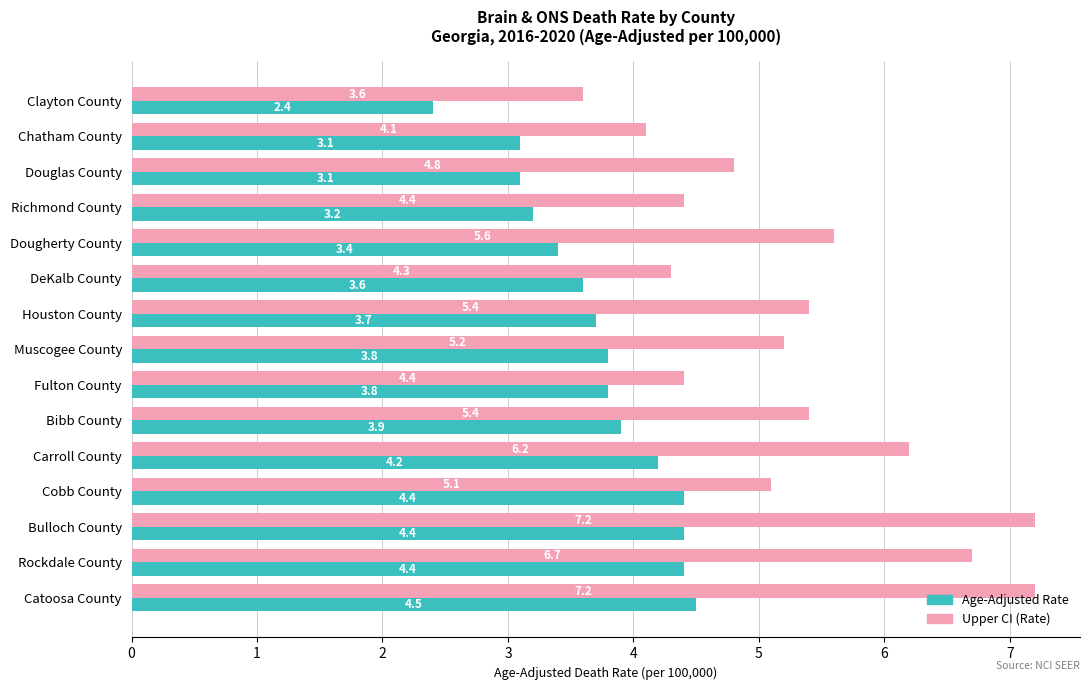

Is the value of Upper CI (Rate) at DeKalb County greater than the value of Age-Adjusted Rate at Clayton County?

Yes